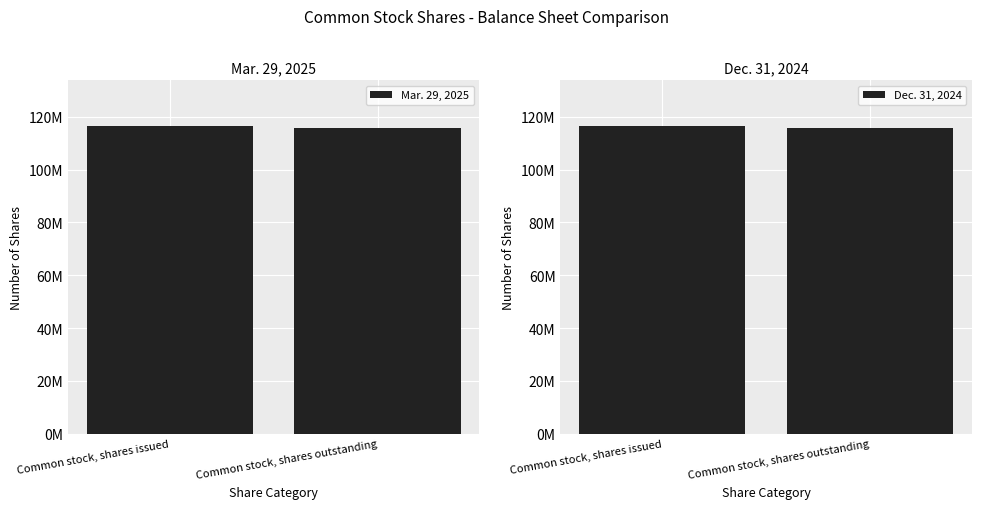

Which category has the lowest value across all series?

Common stock, shares outstanding